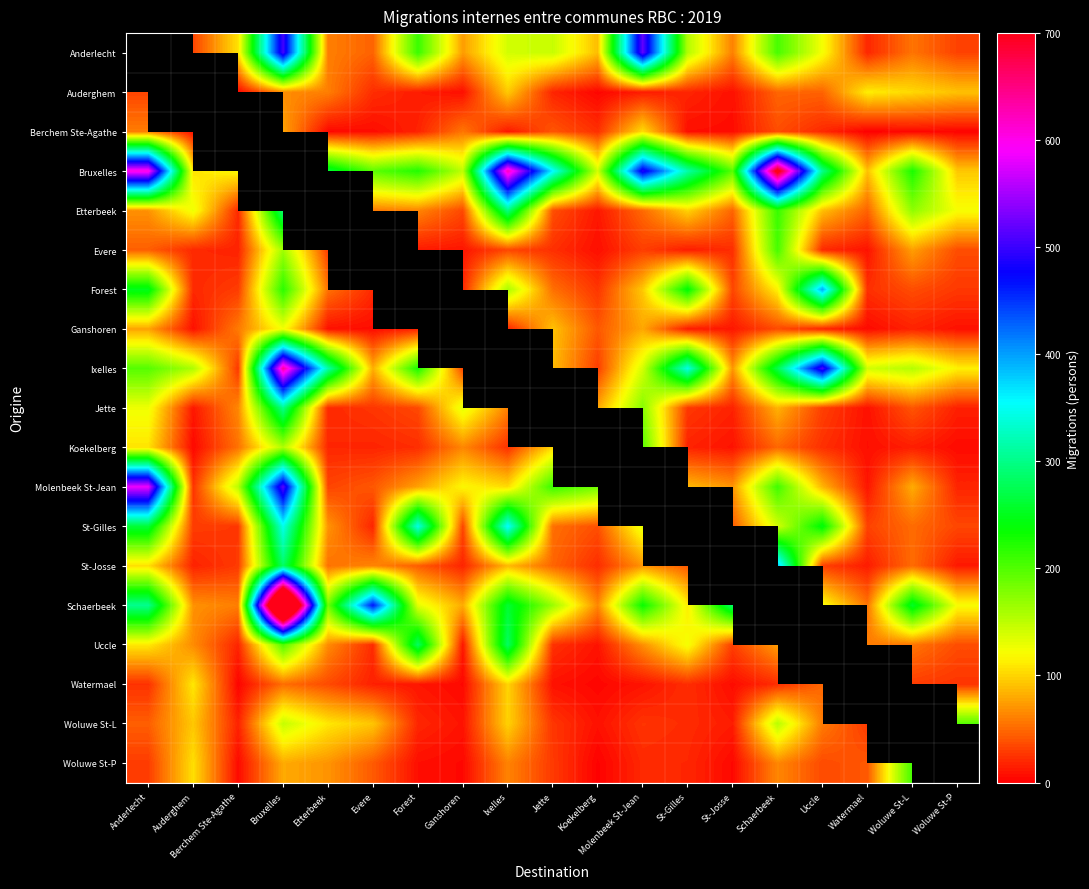

The Koekelberg series shows 4.0 at St-Josse. True or false?

False